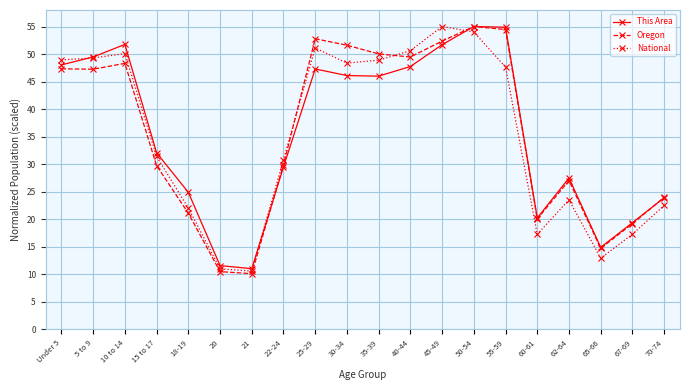

What is the label of the 14th point from the left?

50-54